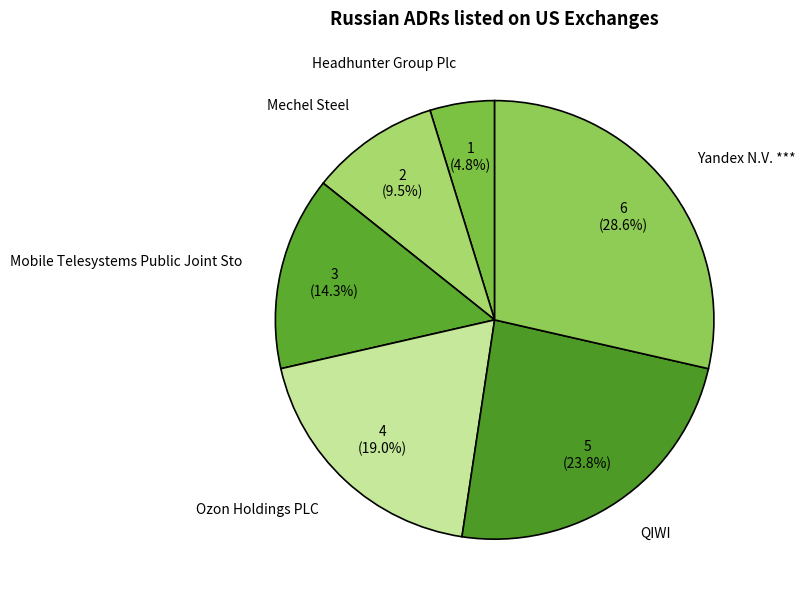

Approximately how many times larger is the value at Ozon Holdings PLC compared to Mechel Steel?

2.0